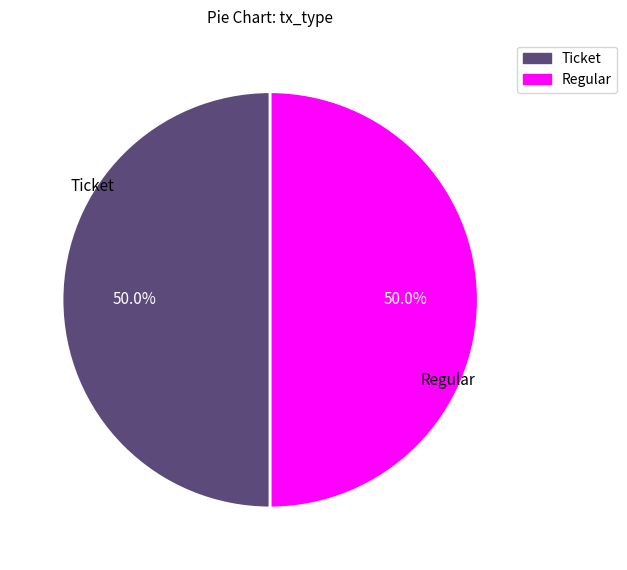

What portion of the pie excludes Ticket?

50.0%